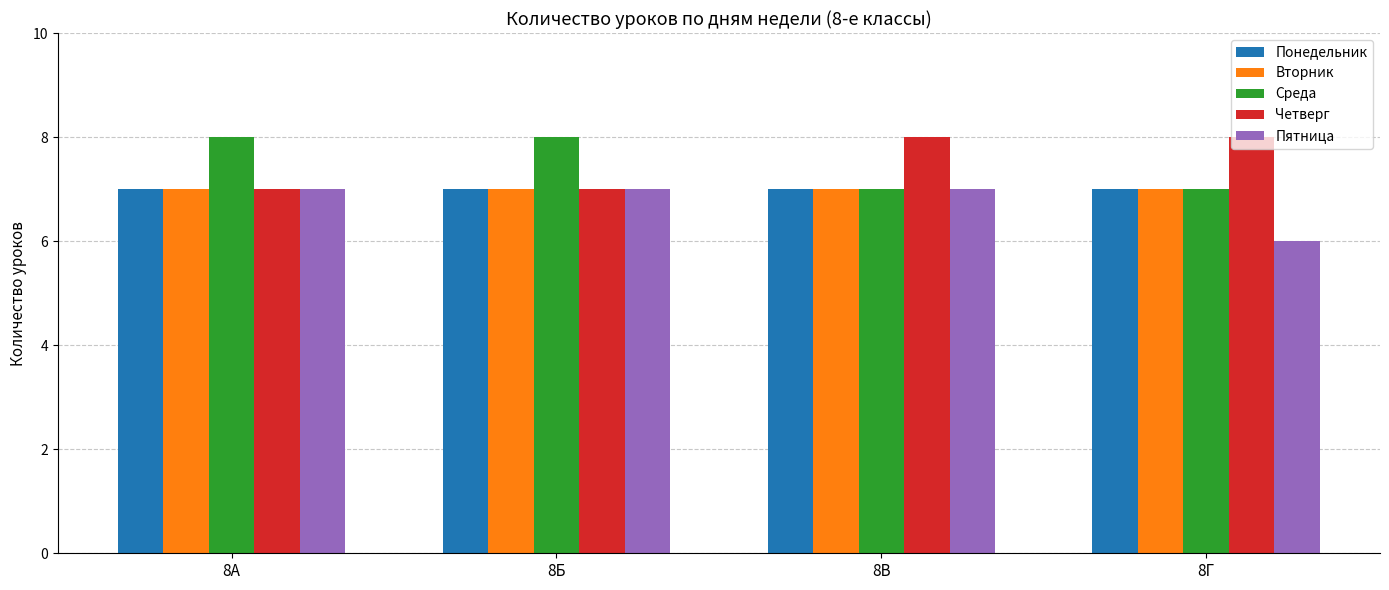

What is the total value across all series at 8А?

36